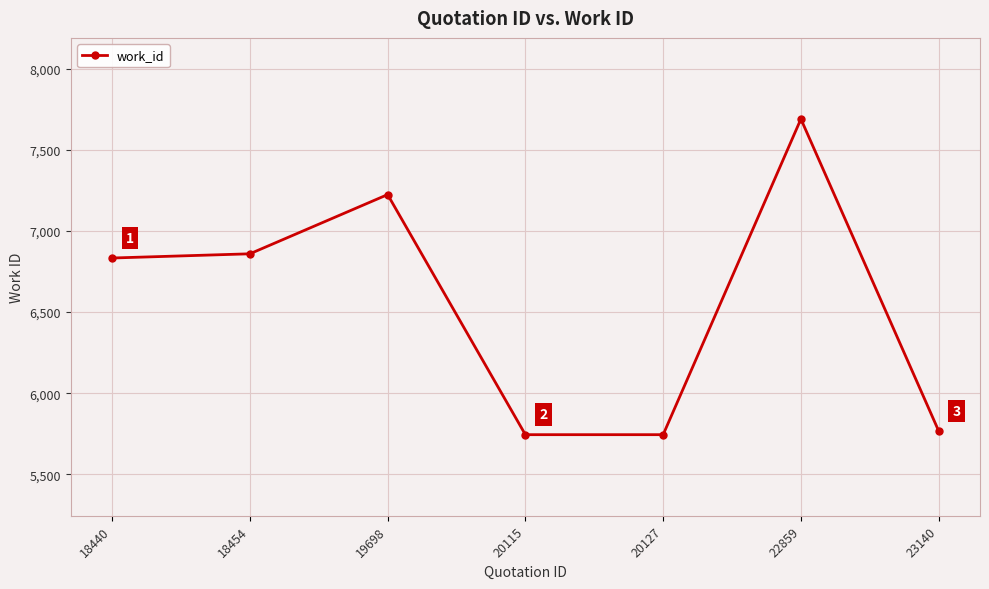

True or false: the data shows 8901 at 20127.

False